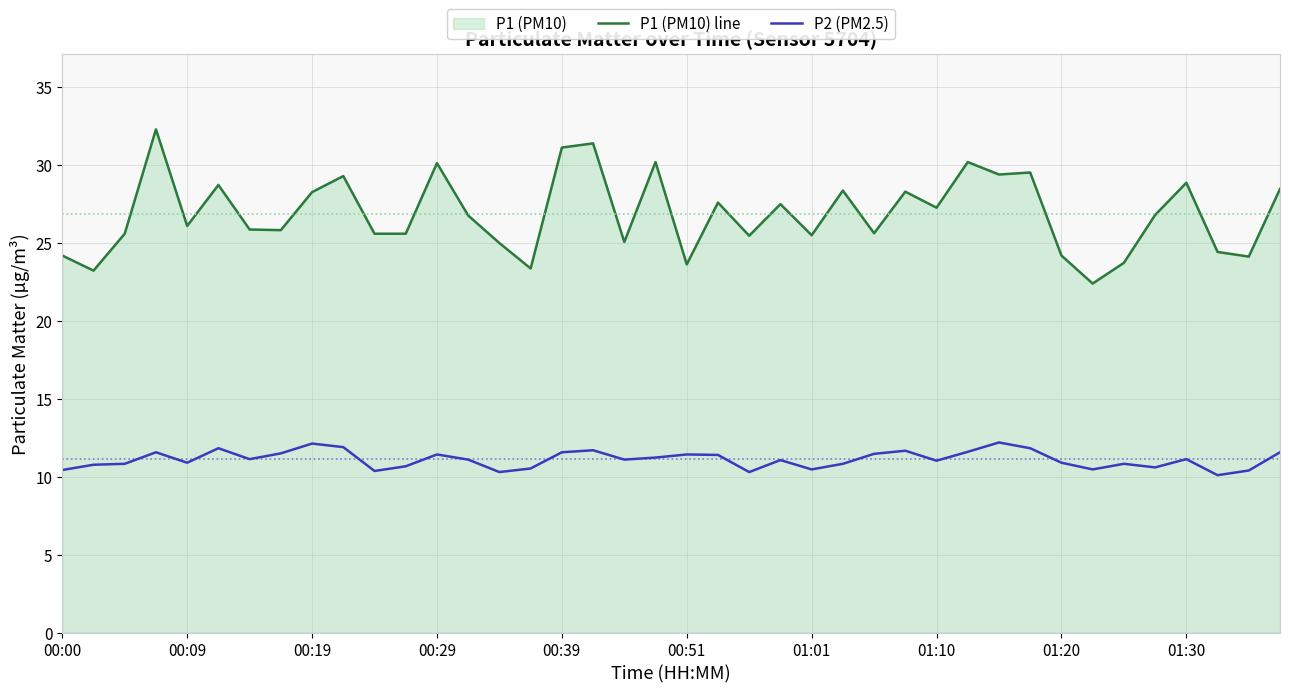

List the series in order of their peak value, highest first.

P1 (PM10) line, P2 (PM2.5)